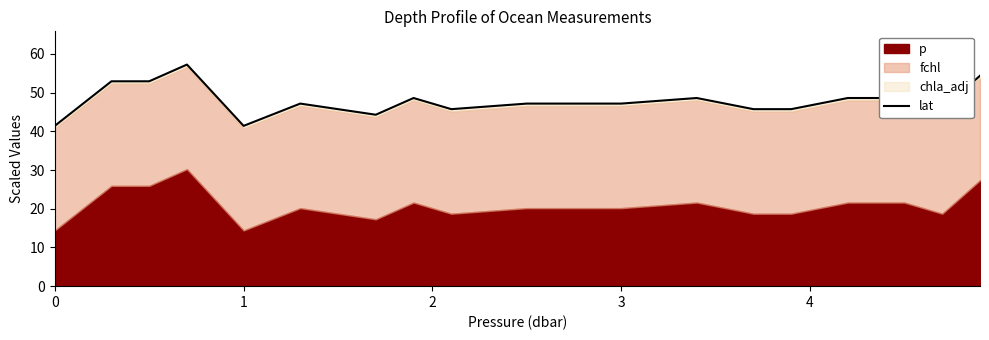

The chart shows a value of 22.9 at 14. True or false?

False